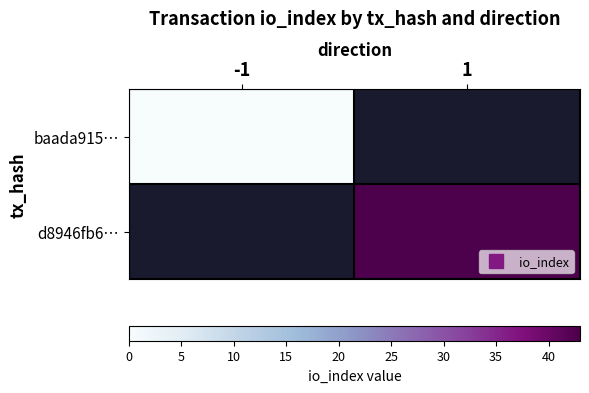

Which series has the widest spread of values?

baada915…